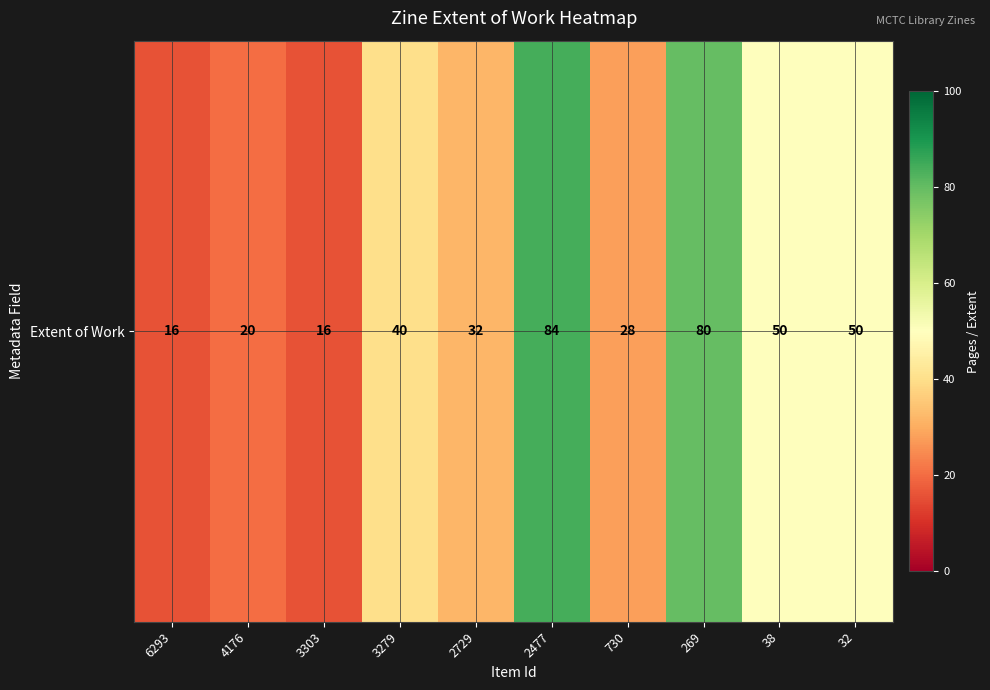

Reading right to left, transcribe all the data shown in this chart.

32=50	38=50	269=80	730=28	2477=84	2729=32	3279=40	3303=16	4176=20	6293=16